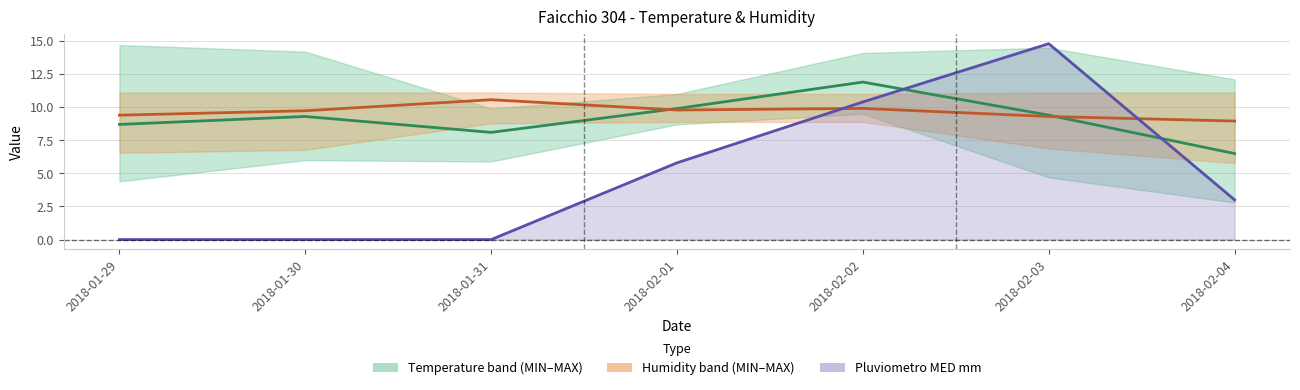

What is the label of the 1st point from the right?

2018-02-04